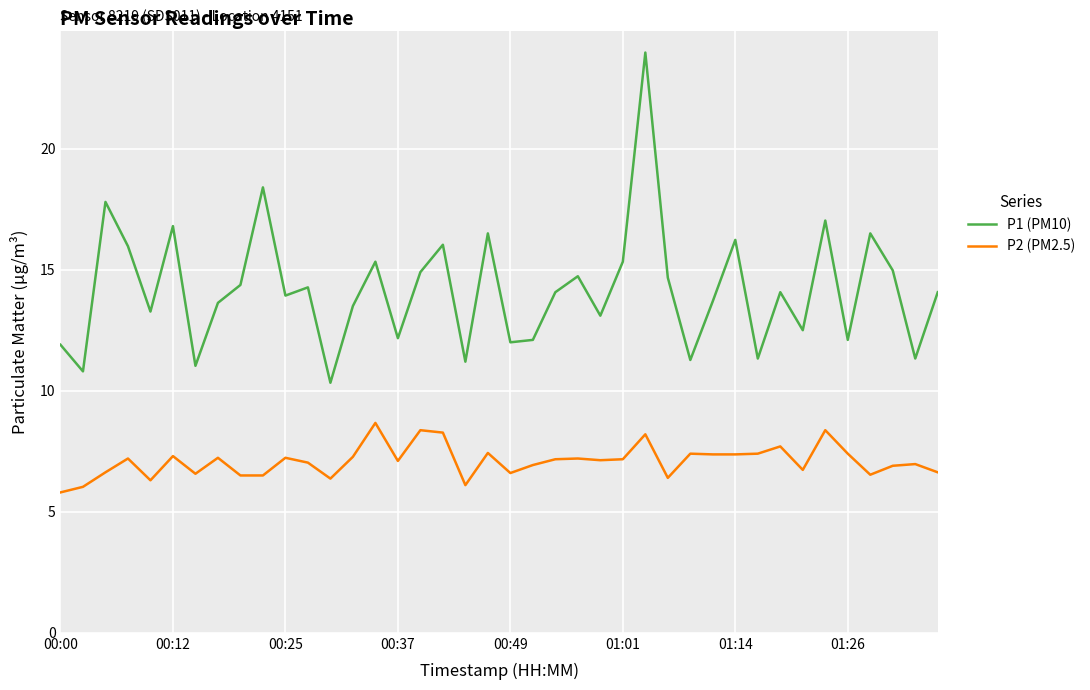

What is the minimum value shown in the chart?

5.8